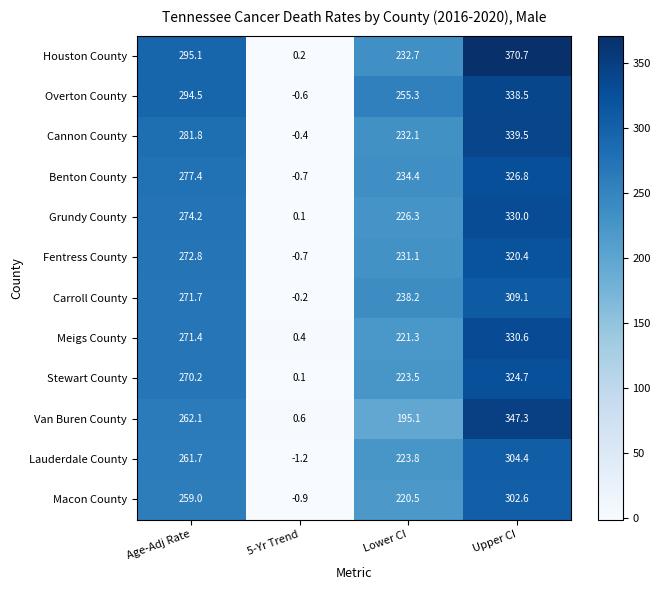

Rank the series by their maximum value, from highest to lowest.

Houston County, Van Buren County, Cannon County, Overton County, Meigs County, Grundy County, Benton County, Stewart County, Fentress County, Carroll County, Lauderdale County, Macon County